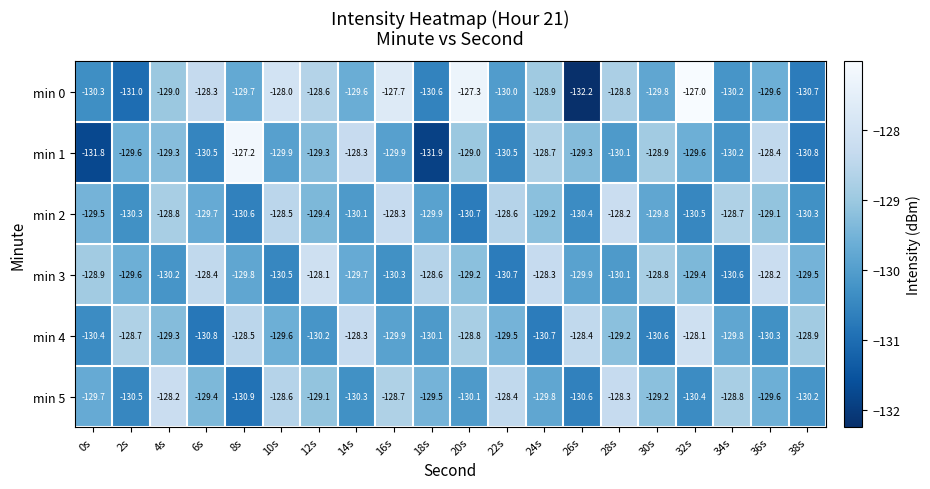

Which series has the largest total across all categories?

min 0